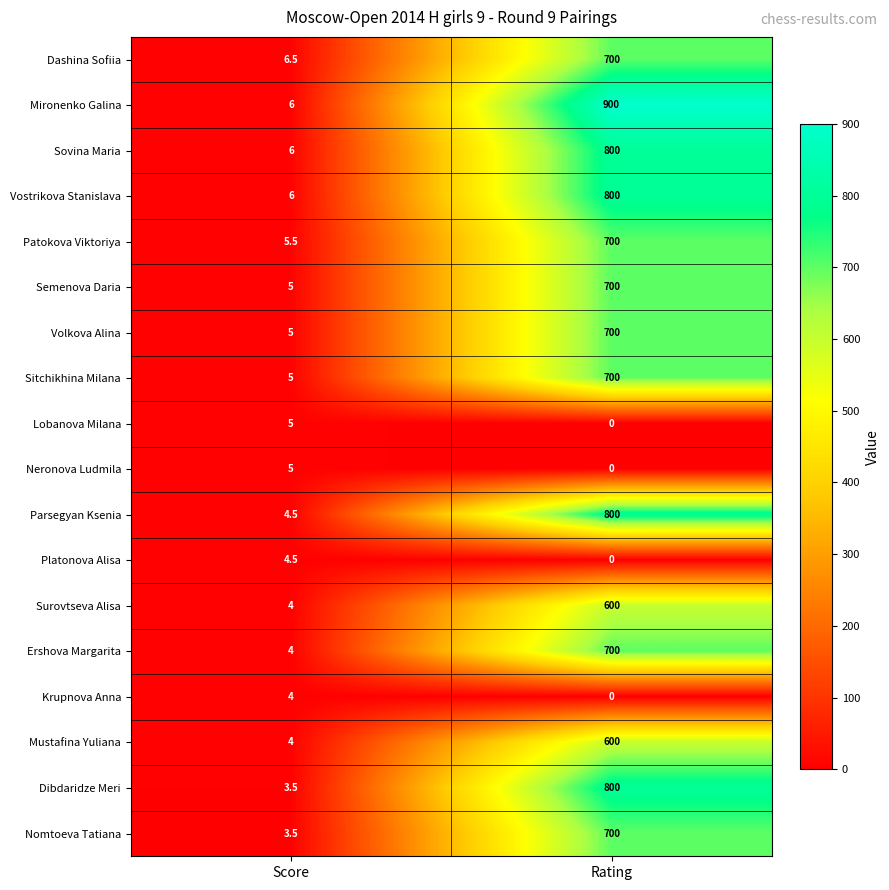

What is the maximum value shown in the chart?

900.0